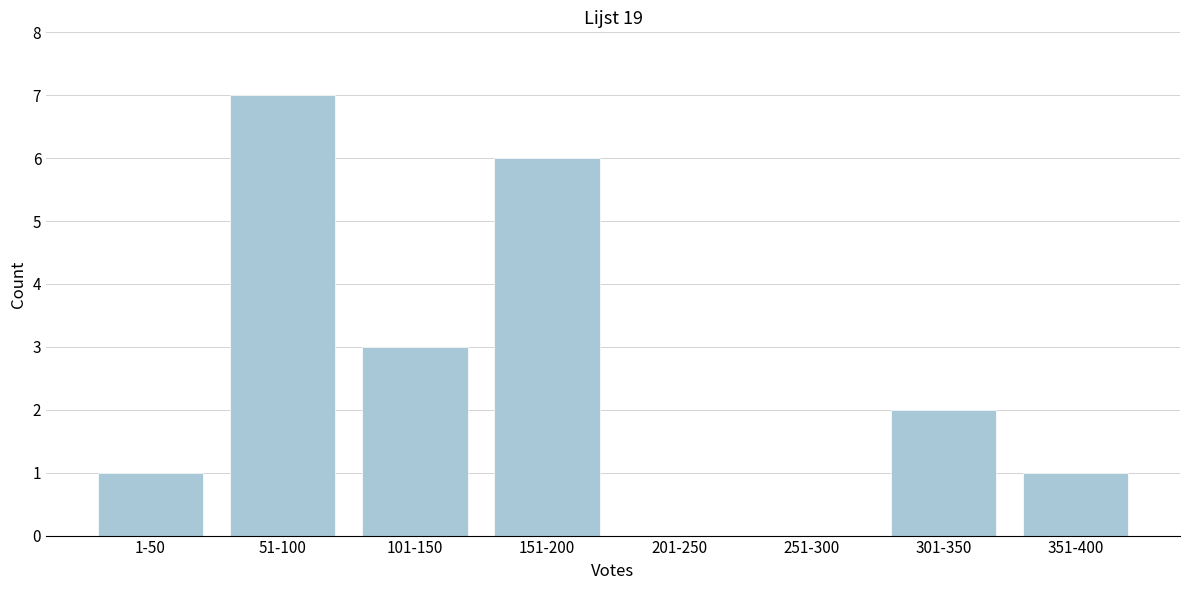

Reading right to left, list all the values displayed in this chart.

351-400=1	301-350=2	251-300=0	201-250=0	151-200=6	101-150=3	51-100=7	1-50=1